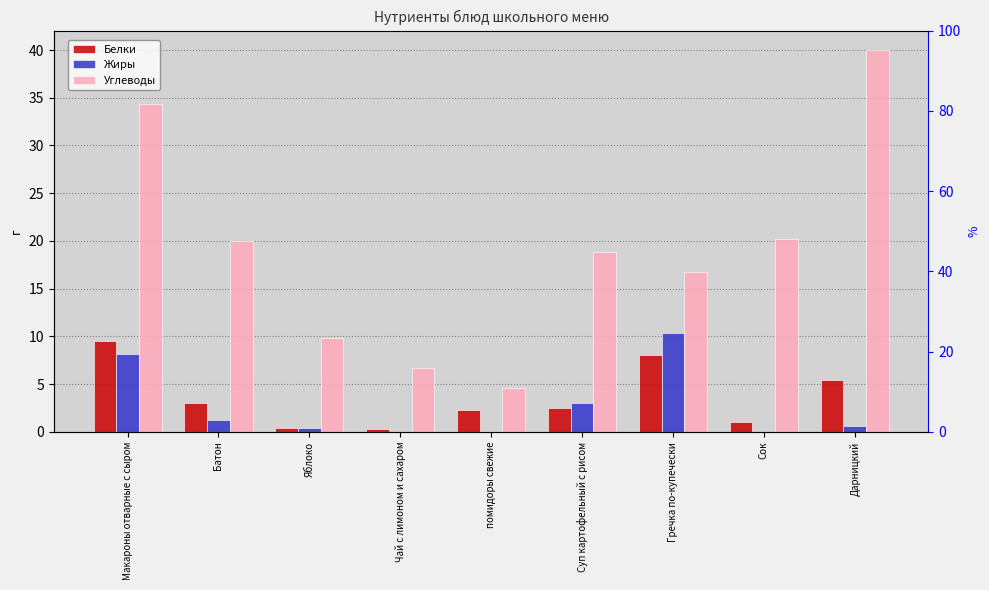

What is the sum of the Жиры values at Сок and Суп картофельный с рисом?

3.0